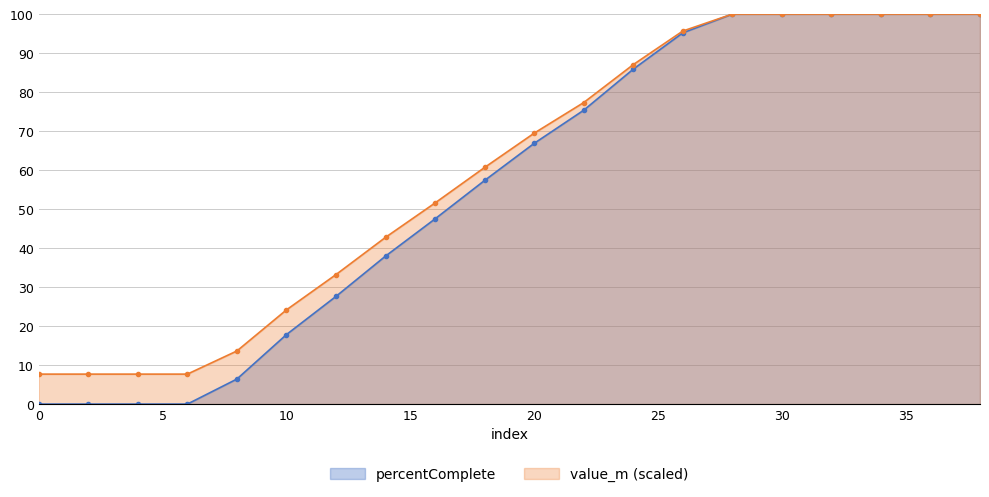

How many lines are shown in the chart?

2